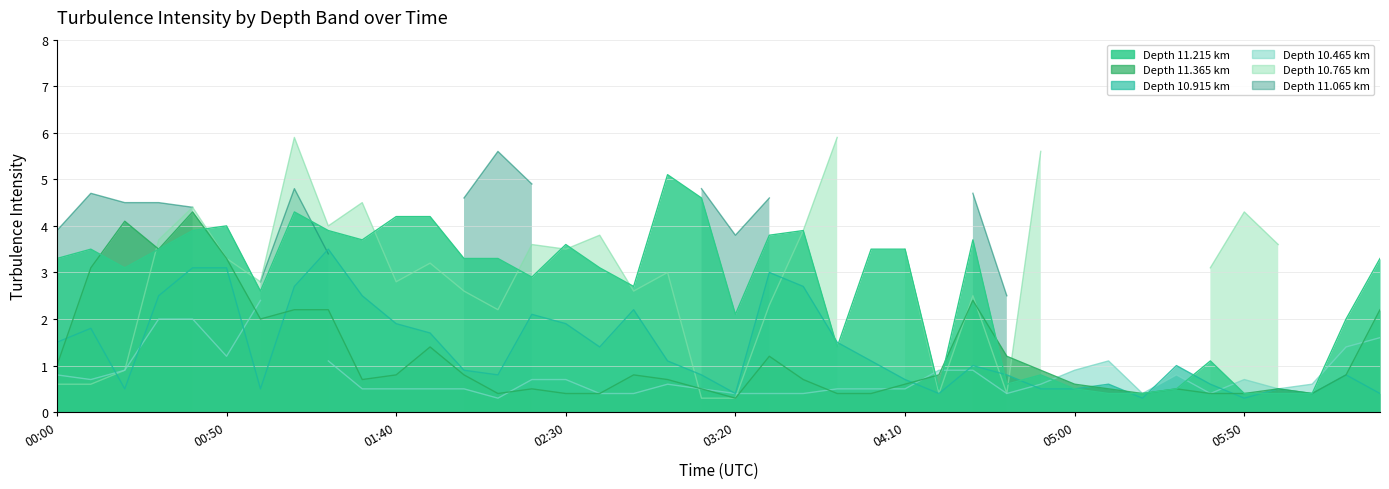

How many intersections are there between 11.215 and 10.915?

8